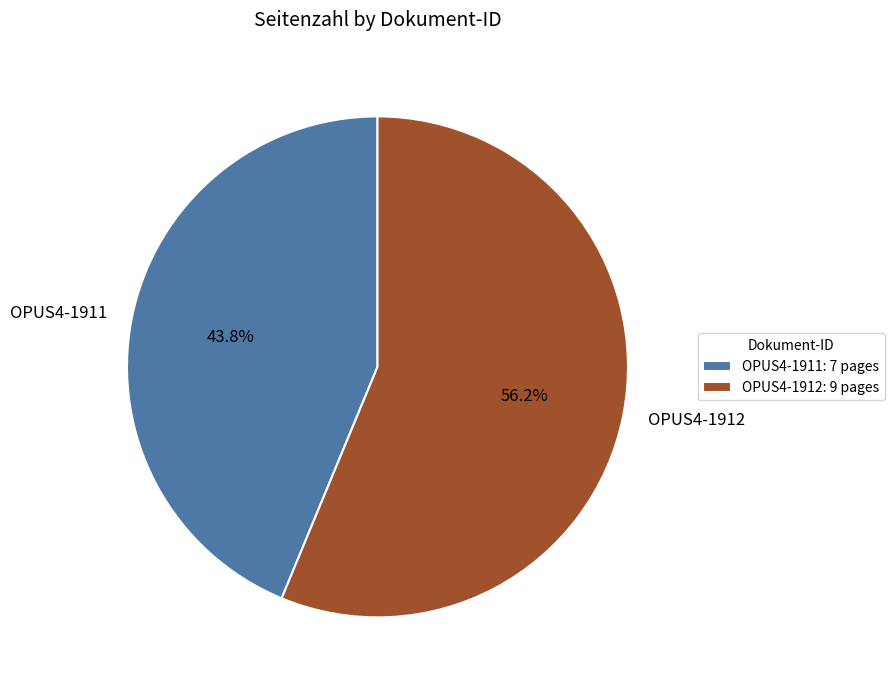

Is there a majority slice in this chart?

Yes